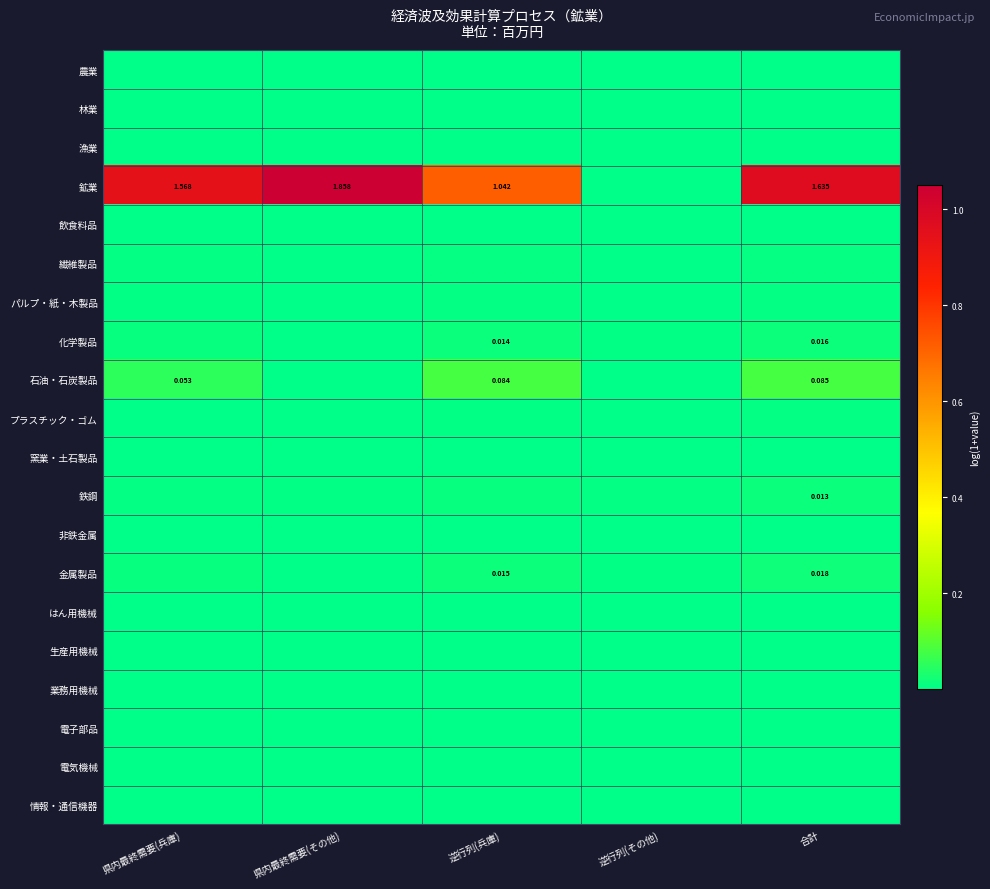

Count the number of categories in the chart.

5